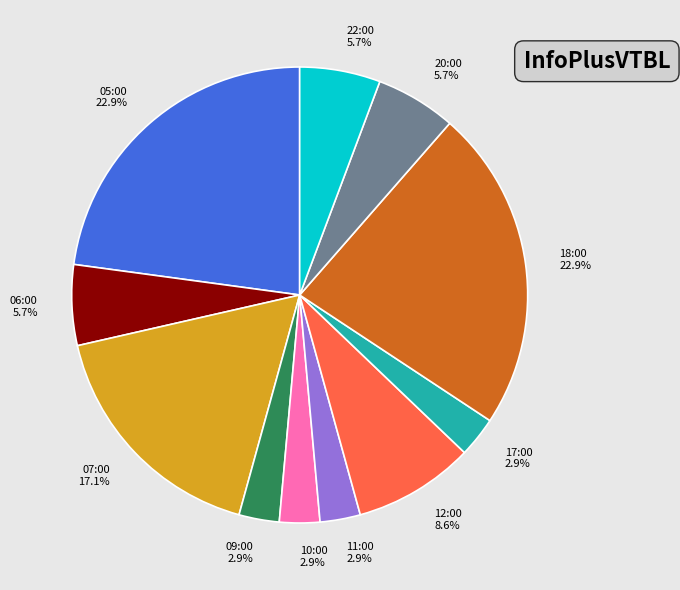

How much of the chart is everything except 11:00?

97.1%